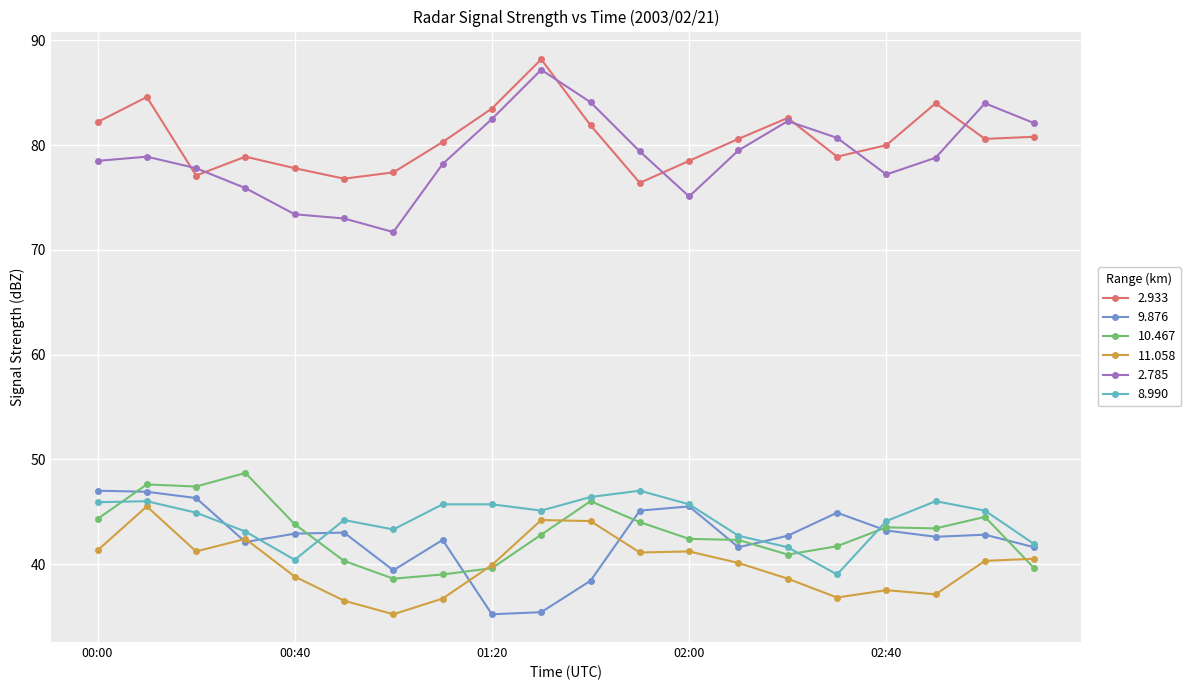

True or false: 2.785 and 11.058 cross at least once.

False